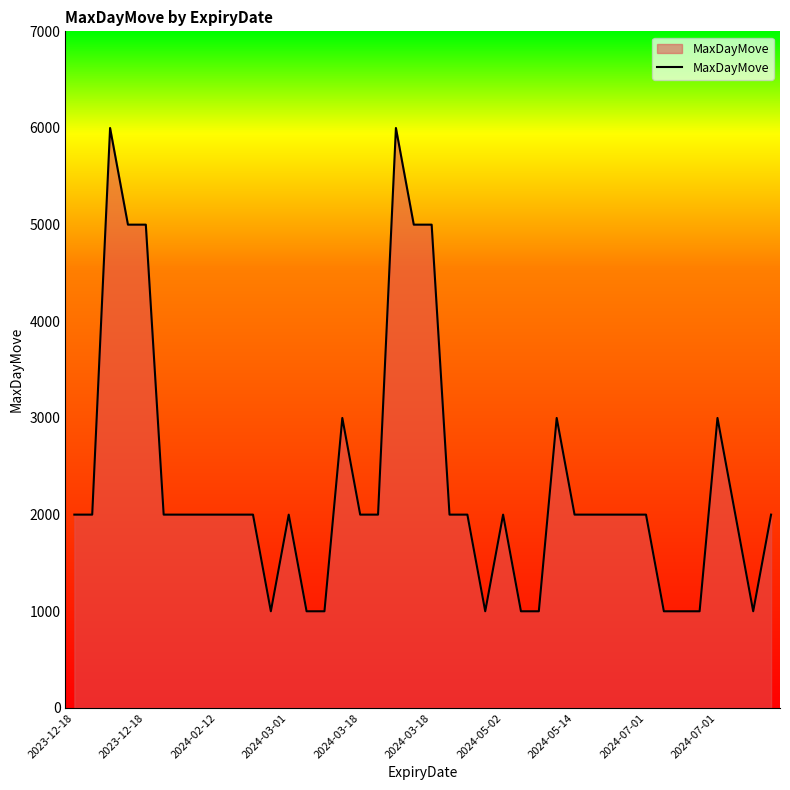

What is the greatest value displayed?

6000